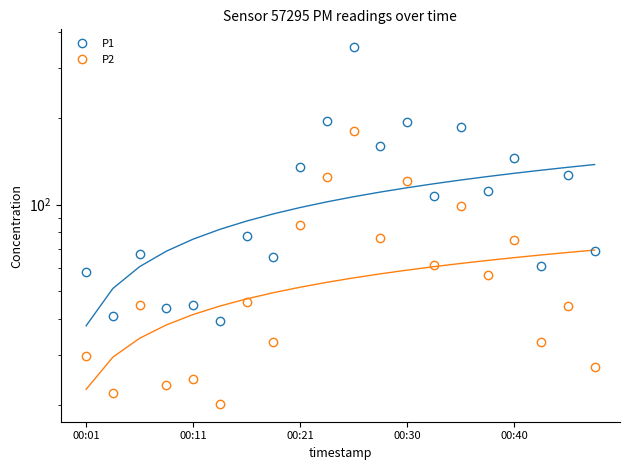

Is this an area chart (filled region under the line)?

No